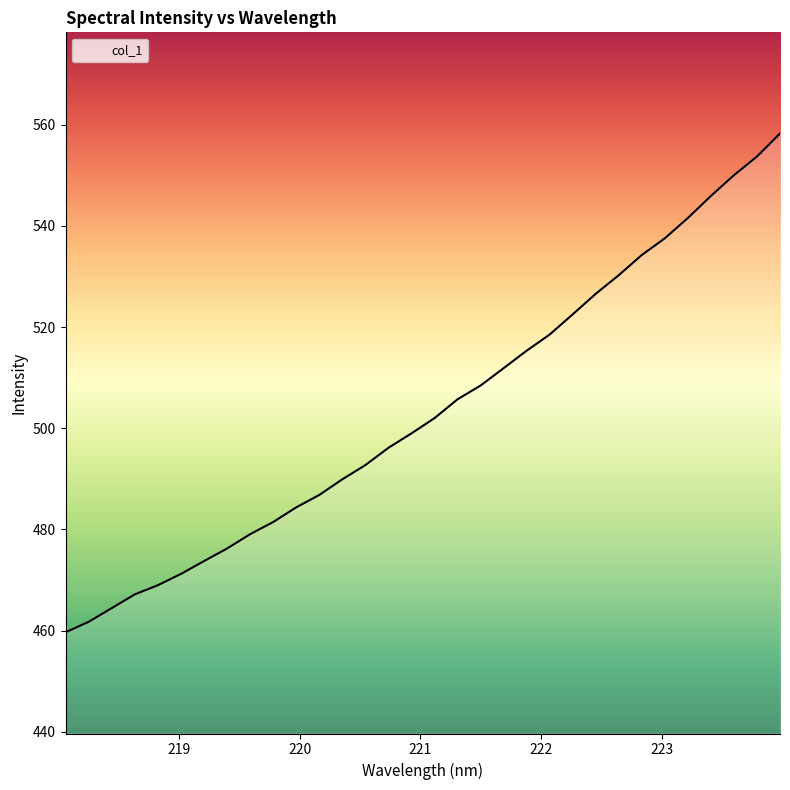

How many lines are shown in the chart?

1